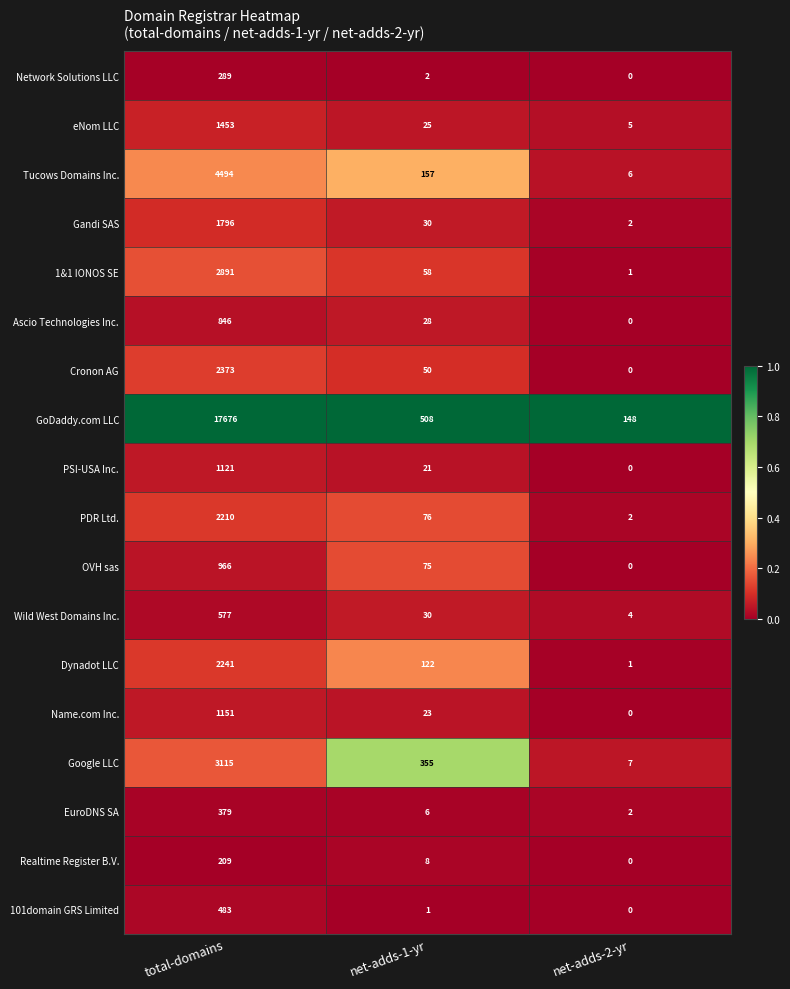

At total-domains, list the series in order from smallest to largest.

Realtime Register B.V., Network Solutions LLC, EuroDNS SA, 101domain GRS Limited, Wild West Domains Inc., Ascio Technologies Inc., OVH sas, PSI-USA Inc., Name.com Inc., eNom LLC, Gandi SAS, PDR Ltd., Dynadot LLC, Cronon AG, 1&1 IONOS SE, Google LLC, Tucows Domains Inc., GoDaddy.com LLC